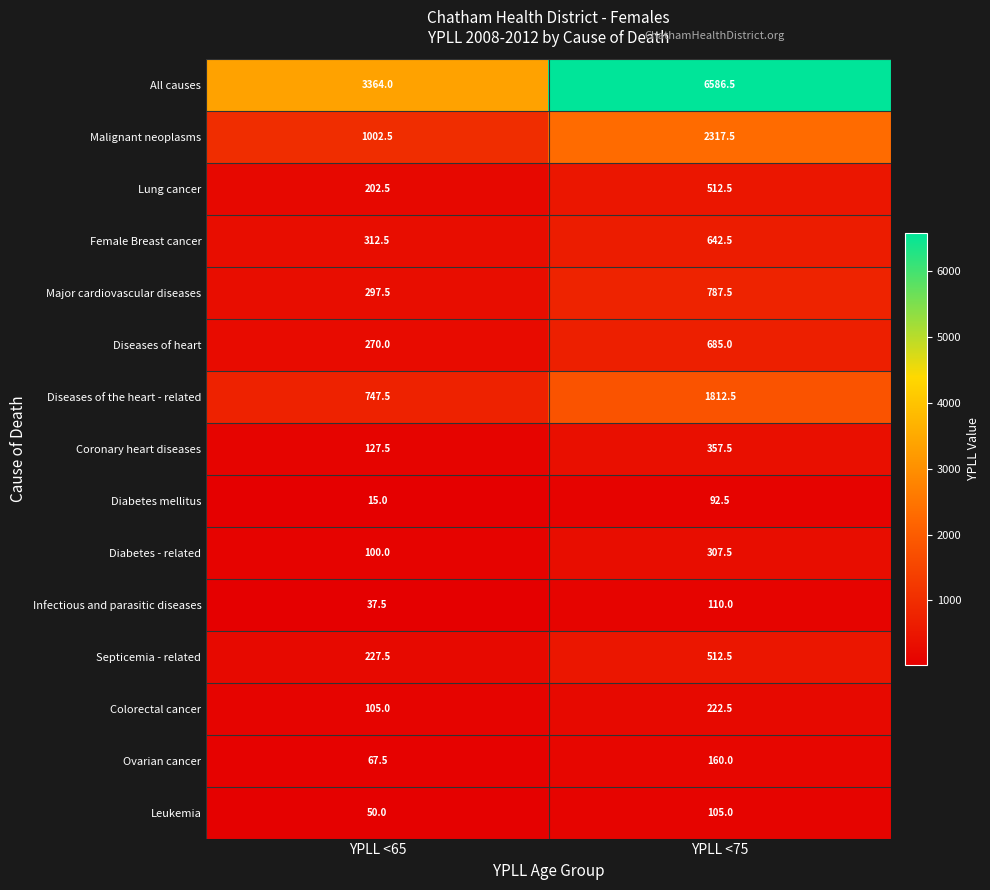

Rank the categories by Diseases of heart value from highest to lowest.

YPLL <75, YPLL <65